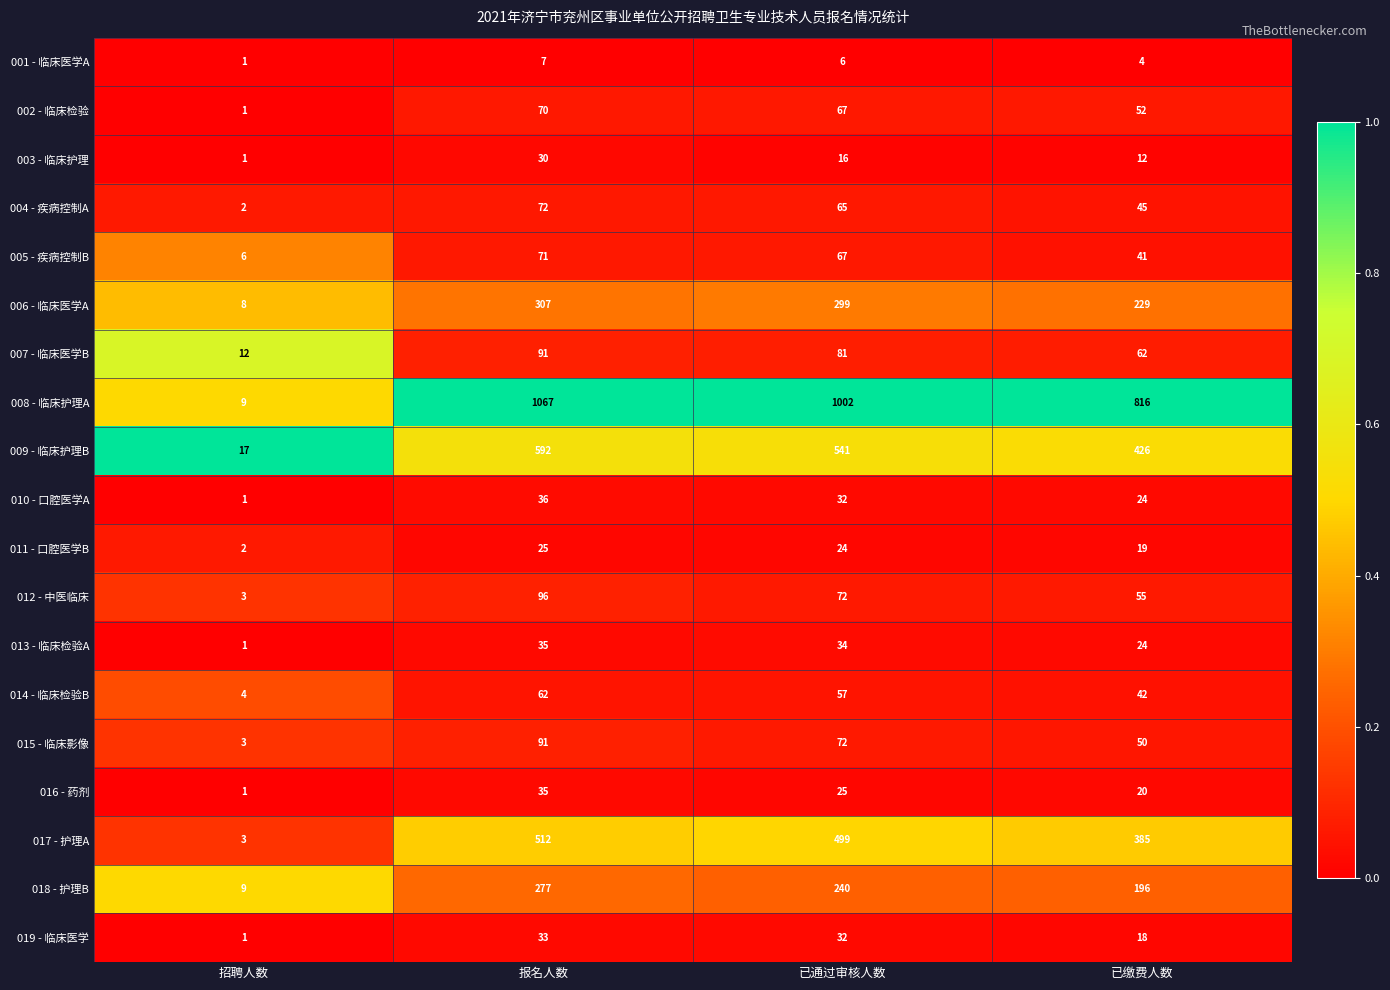

What is the lowest value of the 012 - 中医临床 series?

3